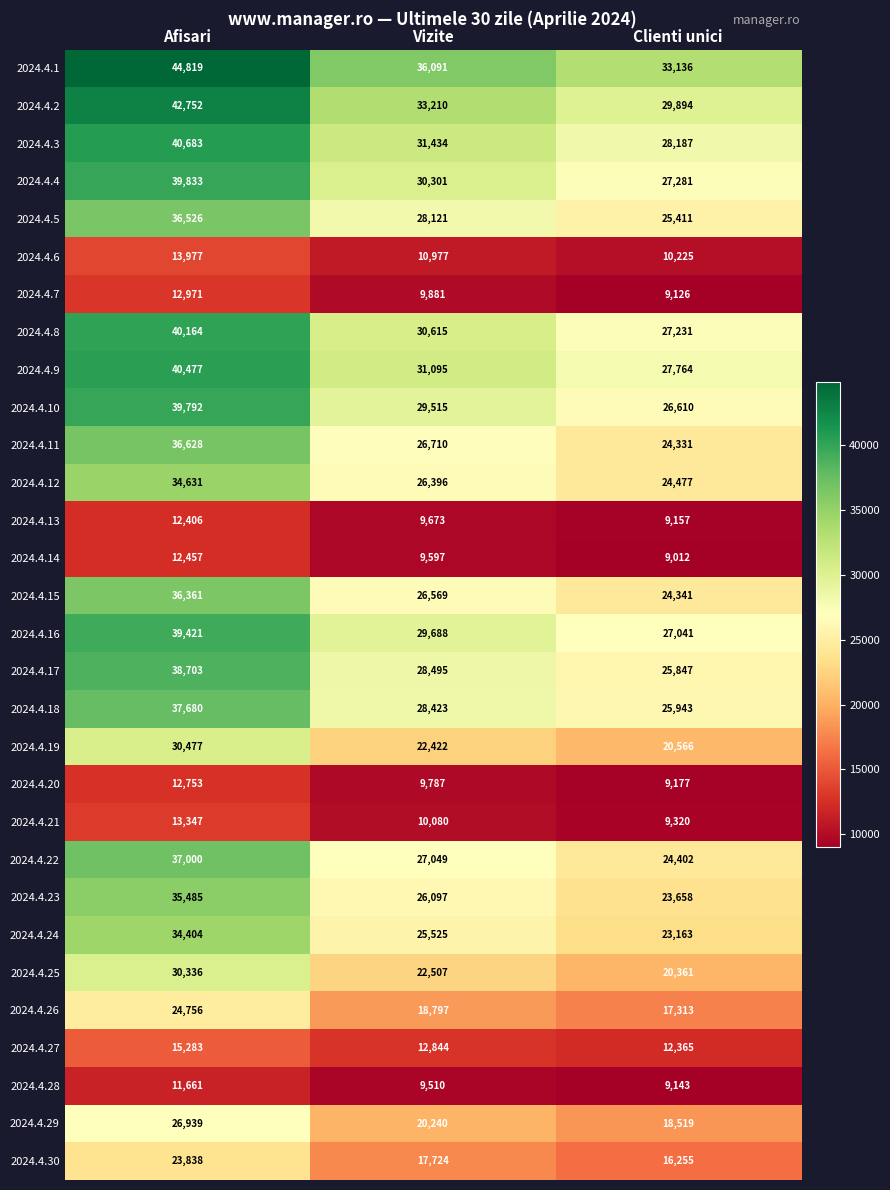

What is the difference between the 2024.4.16 values at Vizite and Afisari?

9733